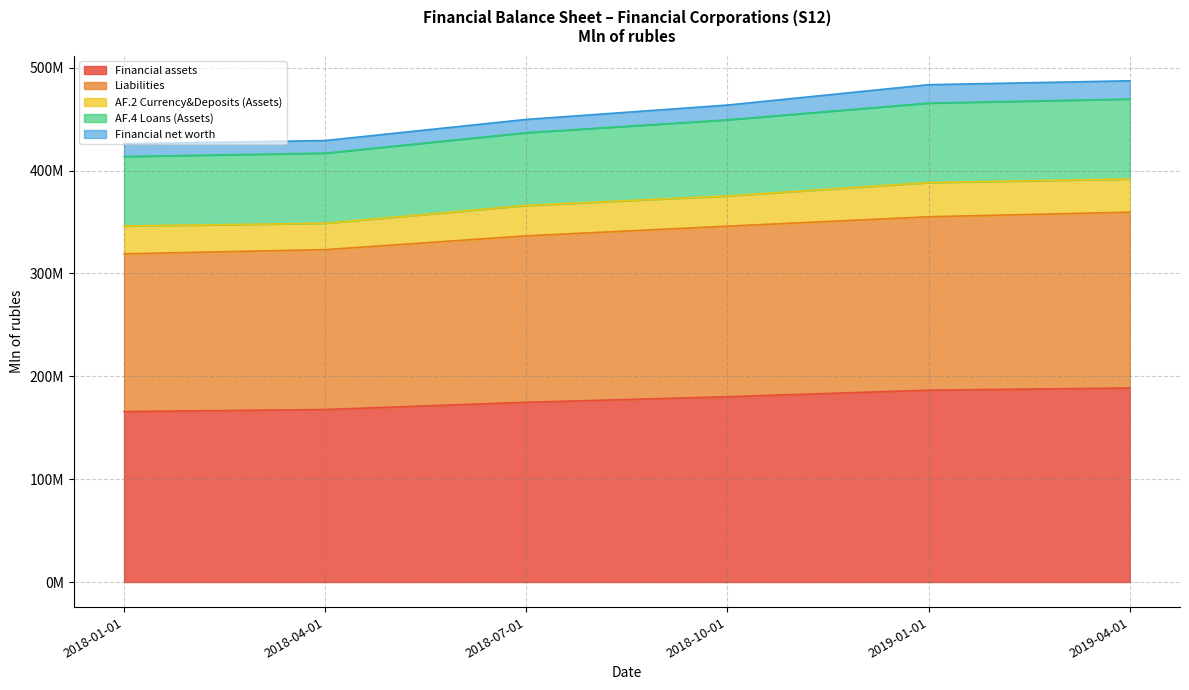

True or false: AF.4 Loans (Assets) and Liabilities cross at least once.

False